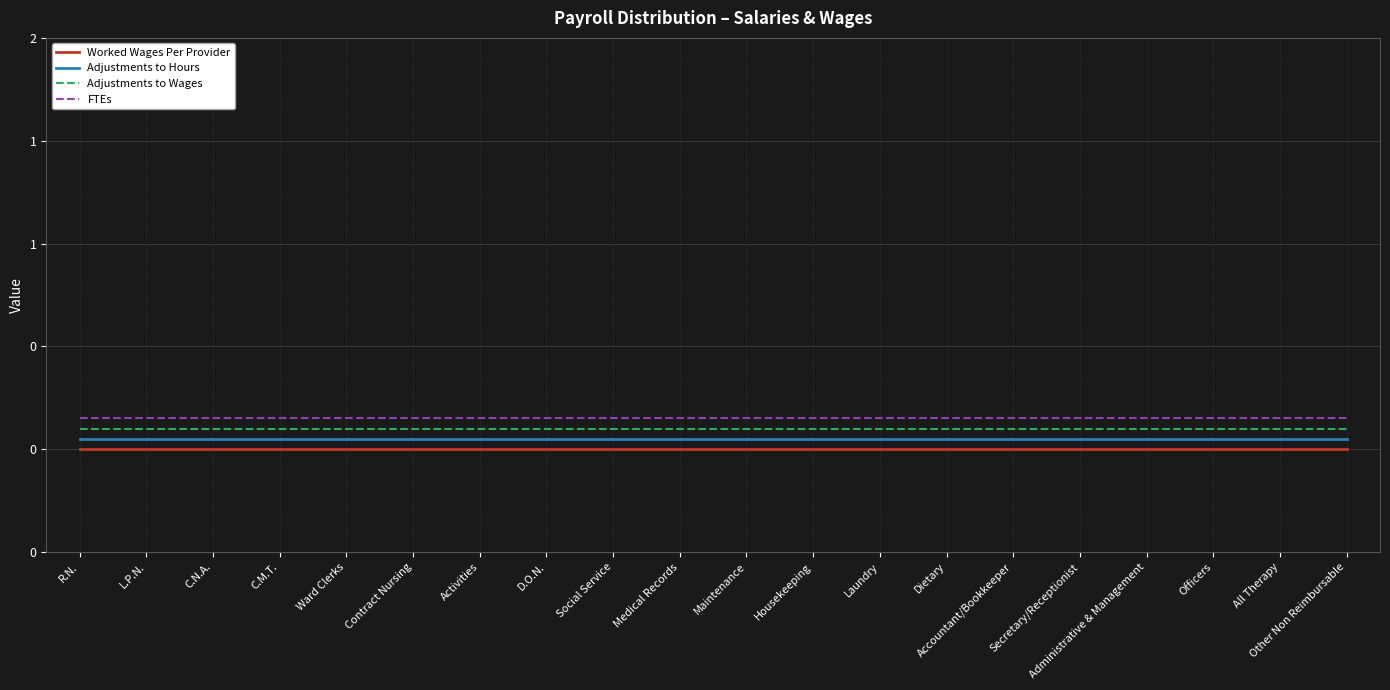

True or false: Adjustments to Wages and Worked Wages Per Provider intersect in this chart.

False